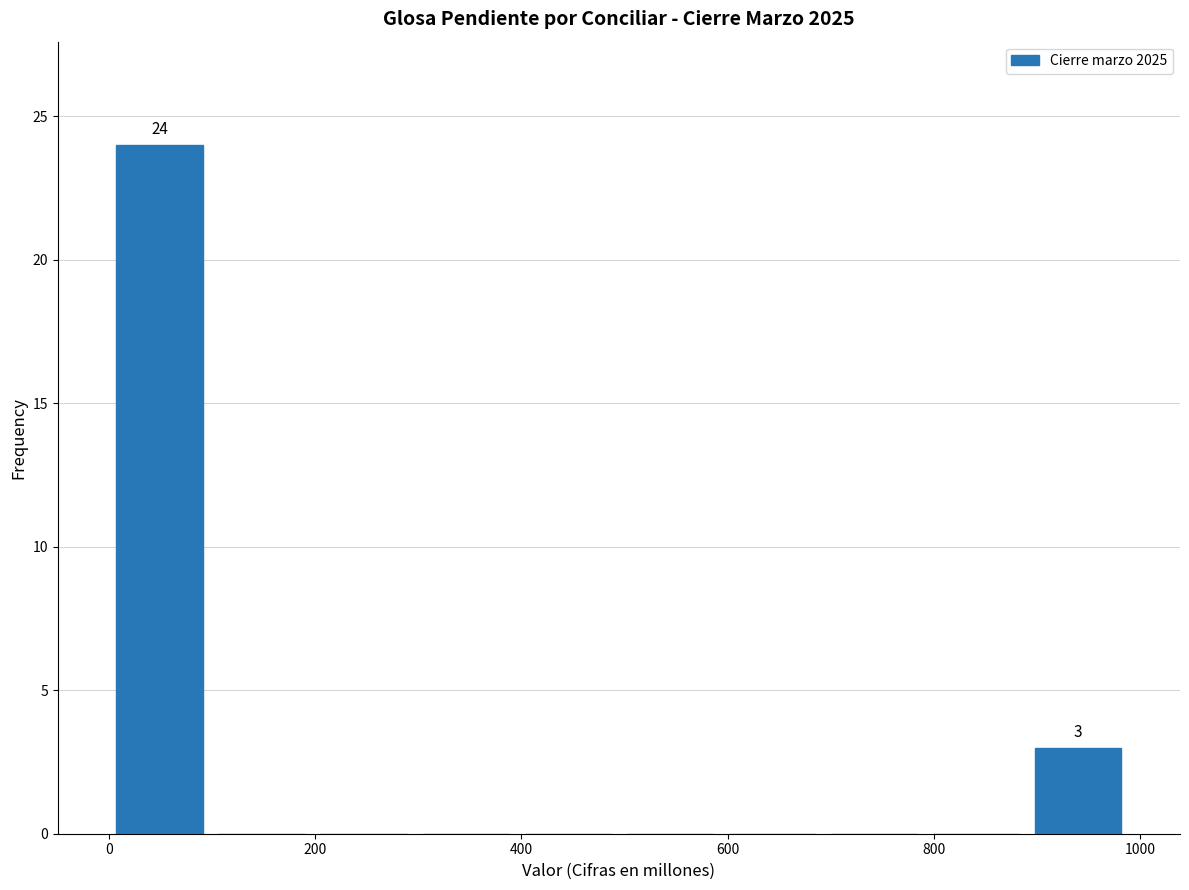

Over which range of the x-axis is the bar tallest?

0 to 100